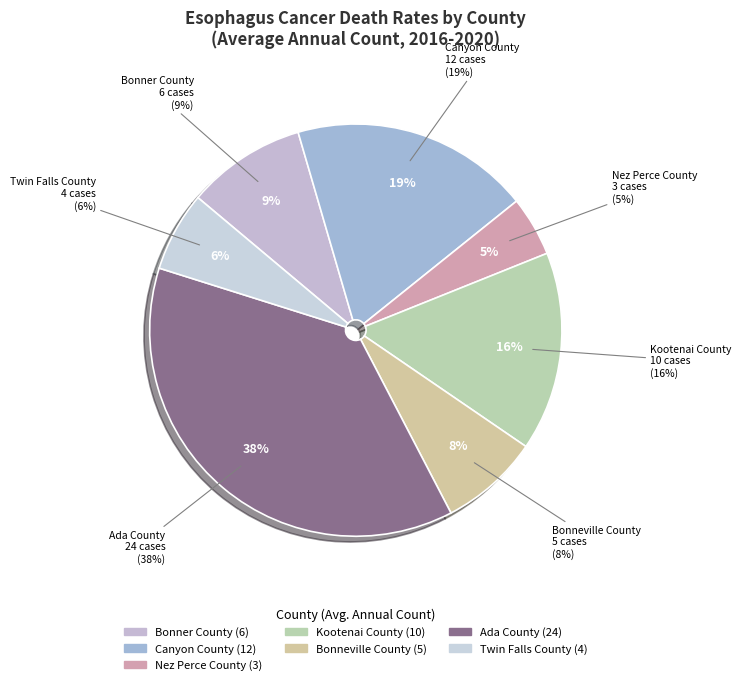

What percentage do Twin Falls County and Ada County together represent?

43.8%